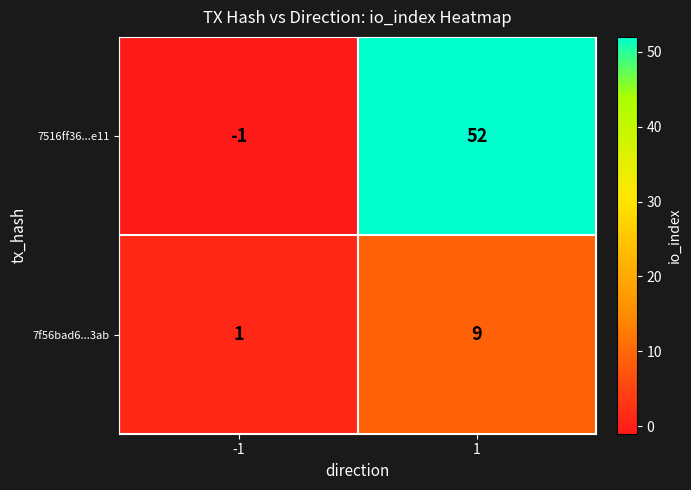

List the series in order of their overall mean, lowest first.

7f56bad6...3ab, 7516ff36...e11